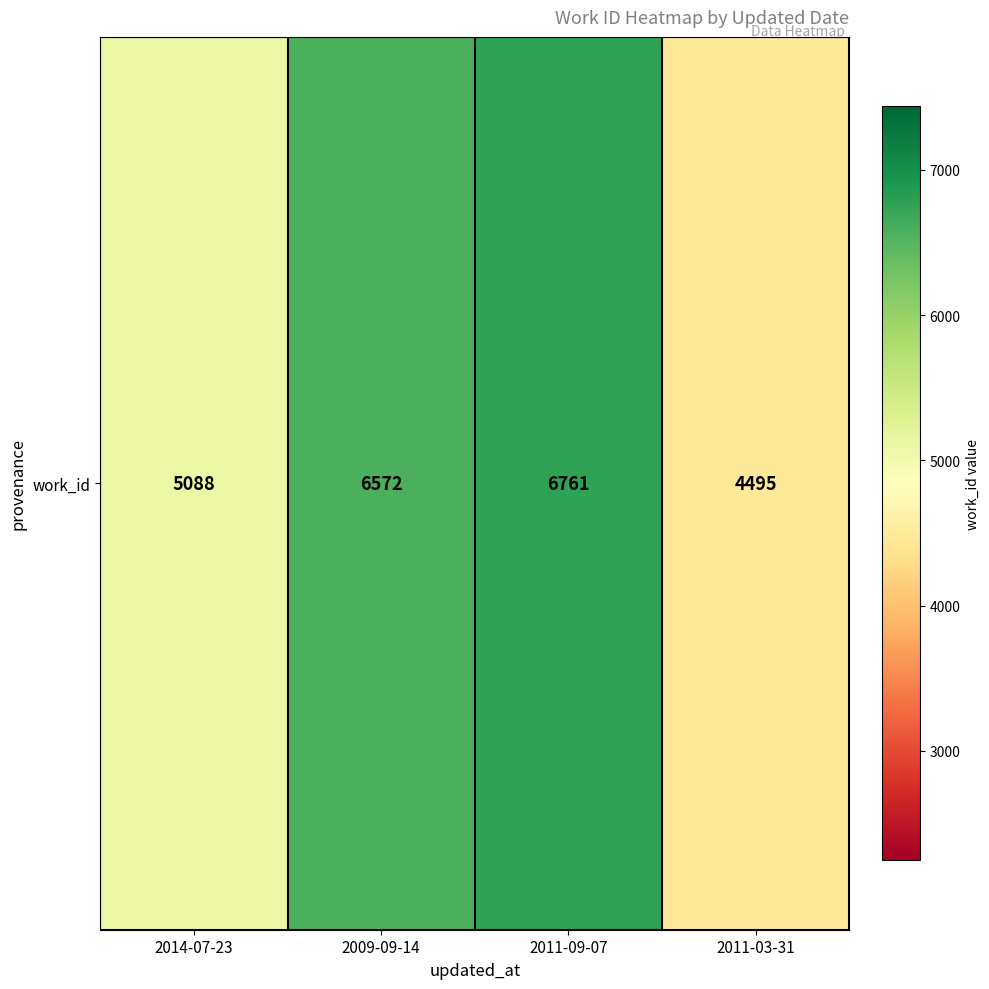

List the labels in order of value, smallest first.

2011-03-31, 2014-07-23, 2009-09-14, 2011-09-07